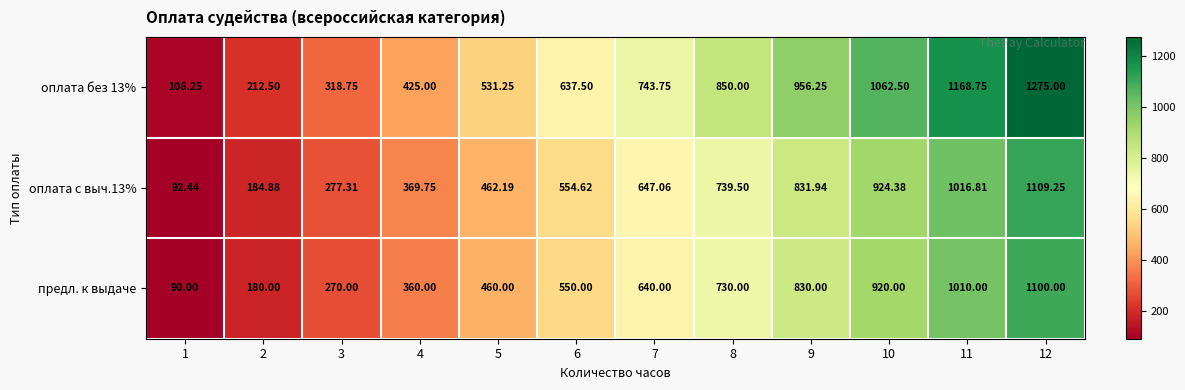

What is the smallest value displayed?

90.0